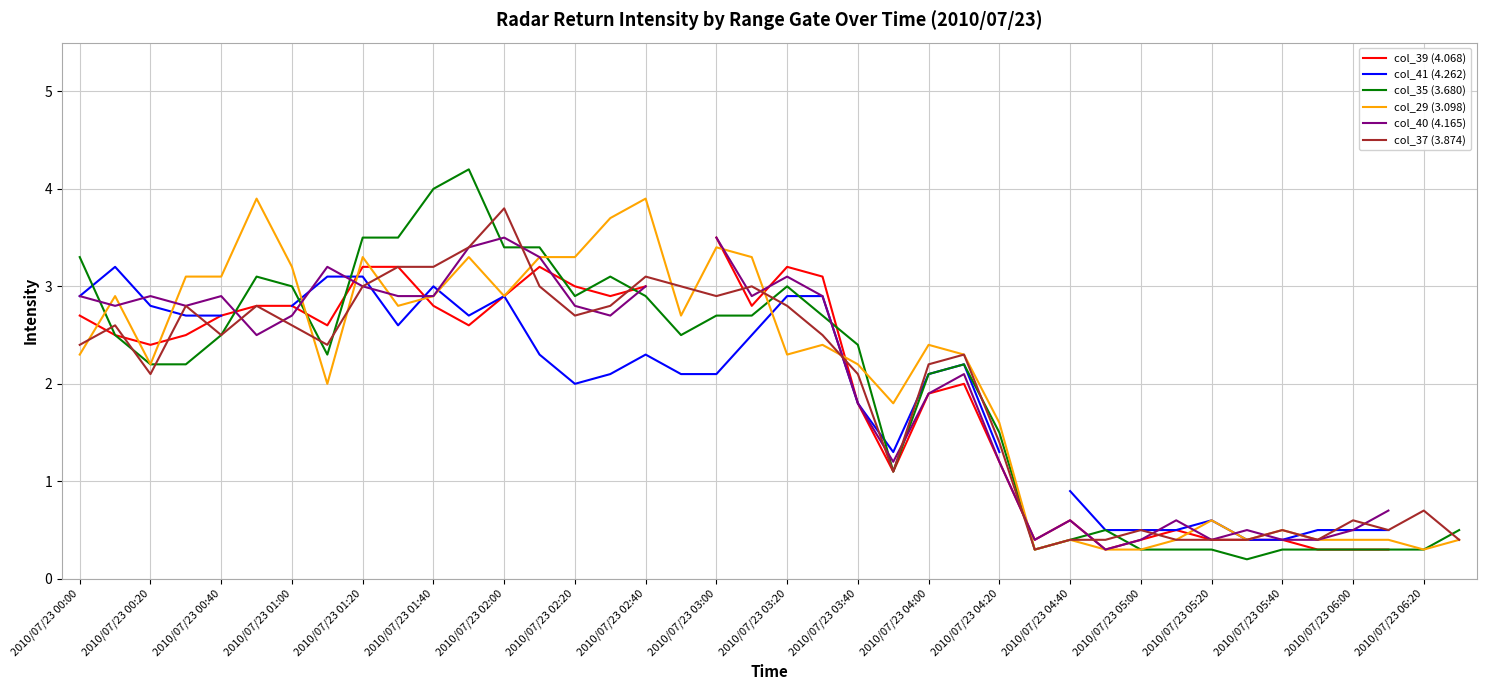

How many lines are shown in the chart?

6